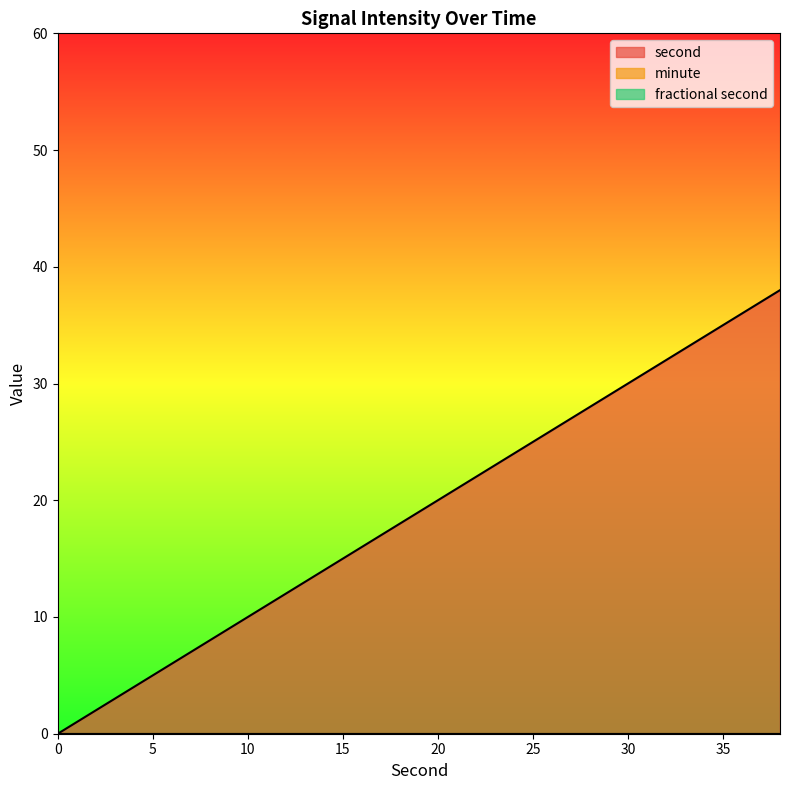

True or false: fractional second and minute intersect in this chart.

False